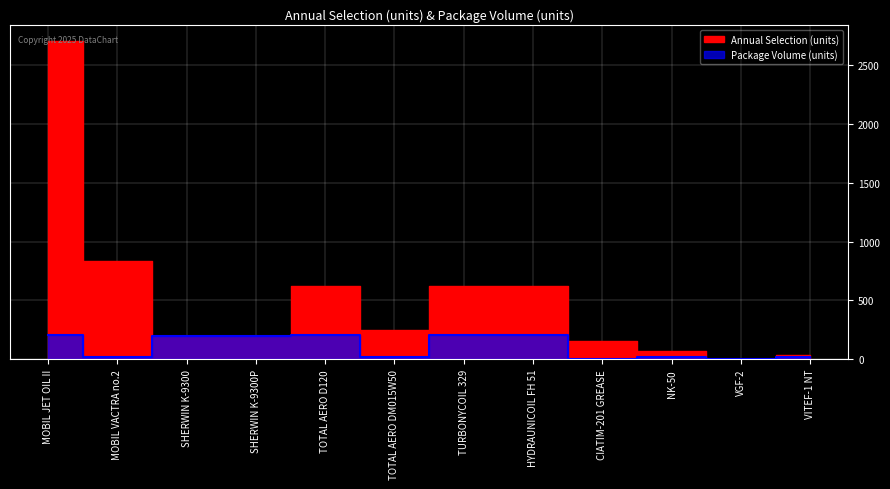

How many values in the Package Volume (units) series are below 200?

6